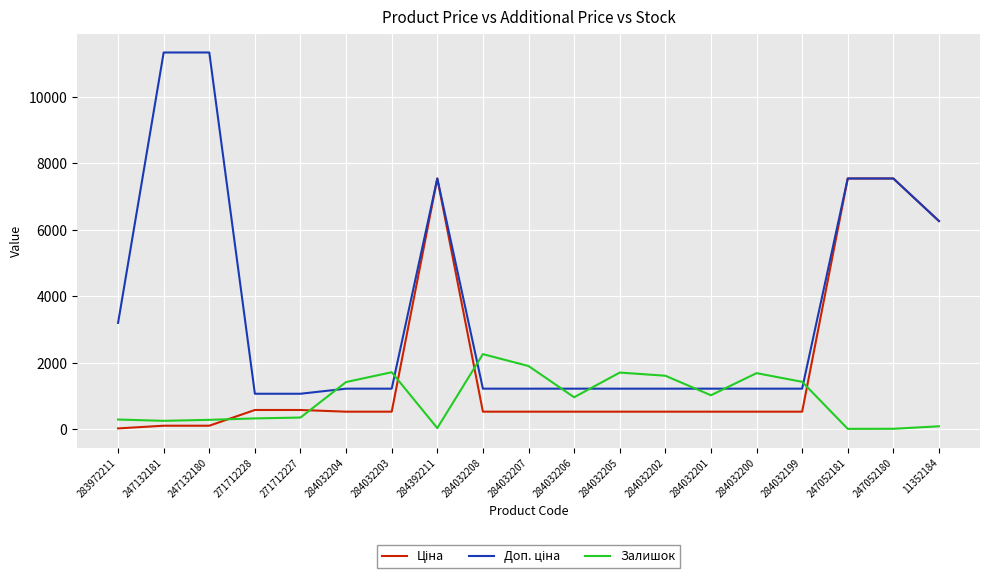

What is the maximum value shown in the chart?

11334.0